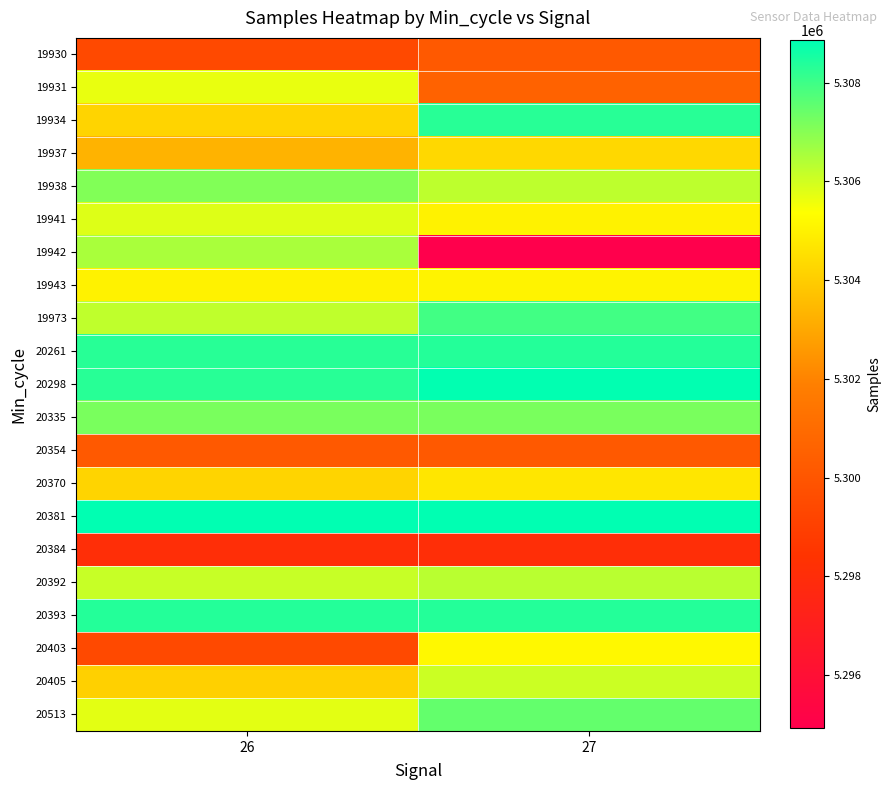

Reading left to right, what are all the values shown in this chart?

19930: 26=5299425	27=5300163
19931: 26=5305666	27=5300569
19934: 26=5304227	27=5308298
19937: 26=5303310	27=5304313
19938: 26=5307087	27=5306245
19941: 26=5305836	27=5305045
19942: 26=5306539	27=5294923
19943: 26=5305045	27=5305050
19973: 26=5306227	27=5307956
20261: 26=5308298	27=5308345
20298: 26=5308298	27=5308829
20335: 26=5307182	27=5307182
20354: 26=5300163	27=5300163
20370: 26=5304227	27=5304705
20381: 26=5308857	27=5308857
20384: 26=5298085	27=5298085
20392: 26=5306119	27=5306314
20393: 26=5308355	27=5308355
20403: 26=5299425	27=5305190
20405: 26=5304115	27=5306054
20513: 26=5305742	27=5307478